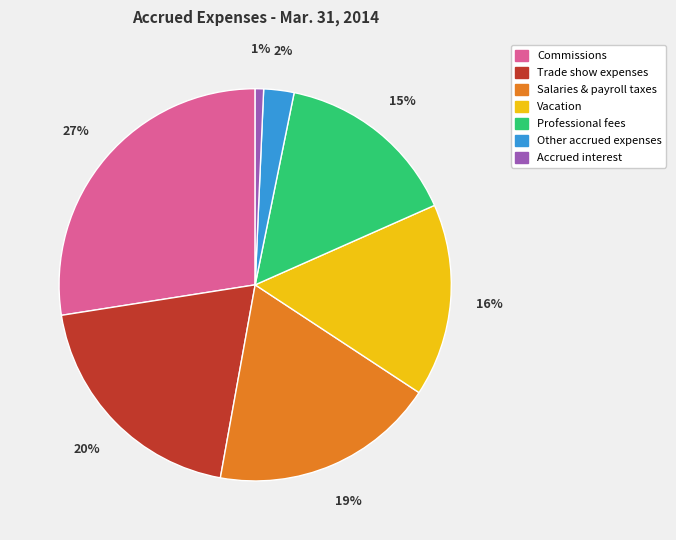

Between Salaries & payroll taxes and Accrued interest, which is larger?

Salaries & payroll taxes